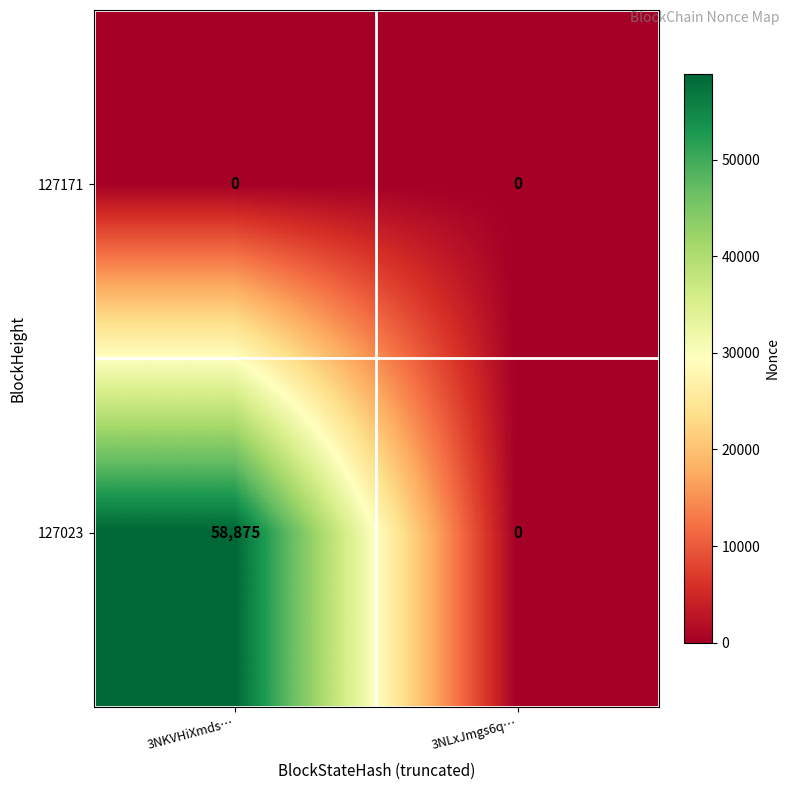

Rank the series at 3NKVHiXmds… from lowest to highest value.

127171, 127023